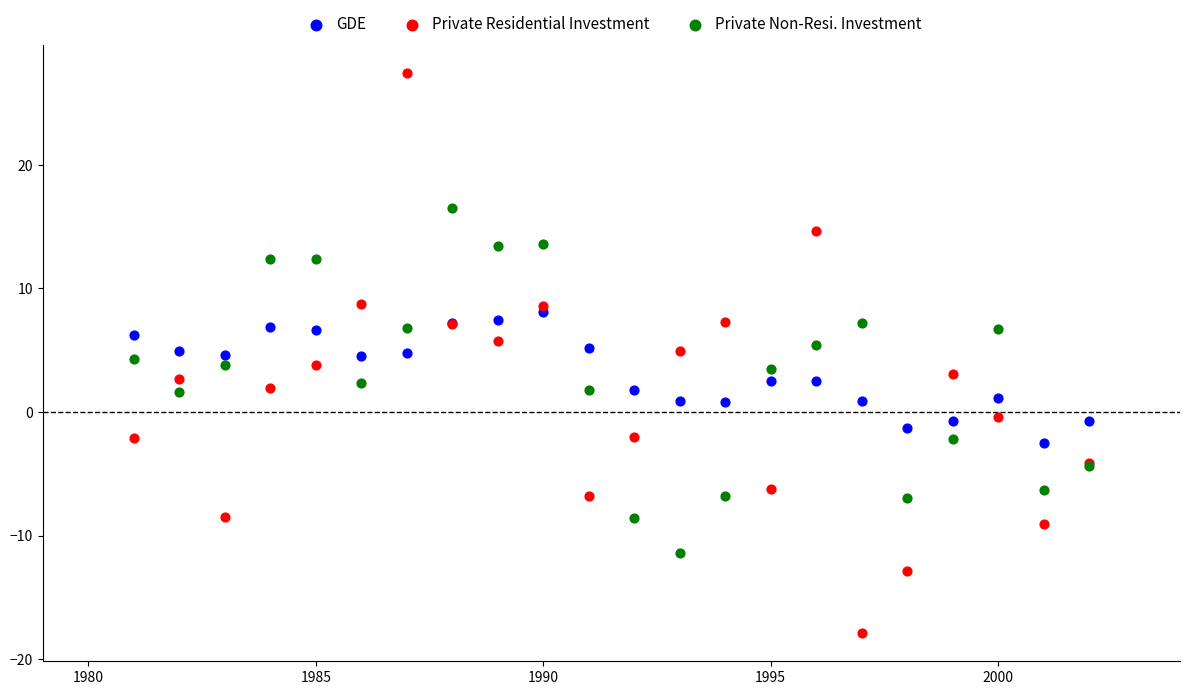

Which series has the widest spread of Y values?

Private Residential Investment